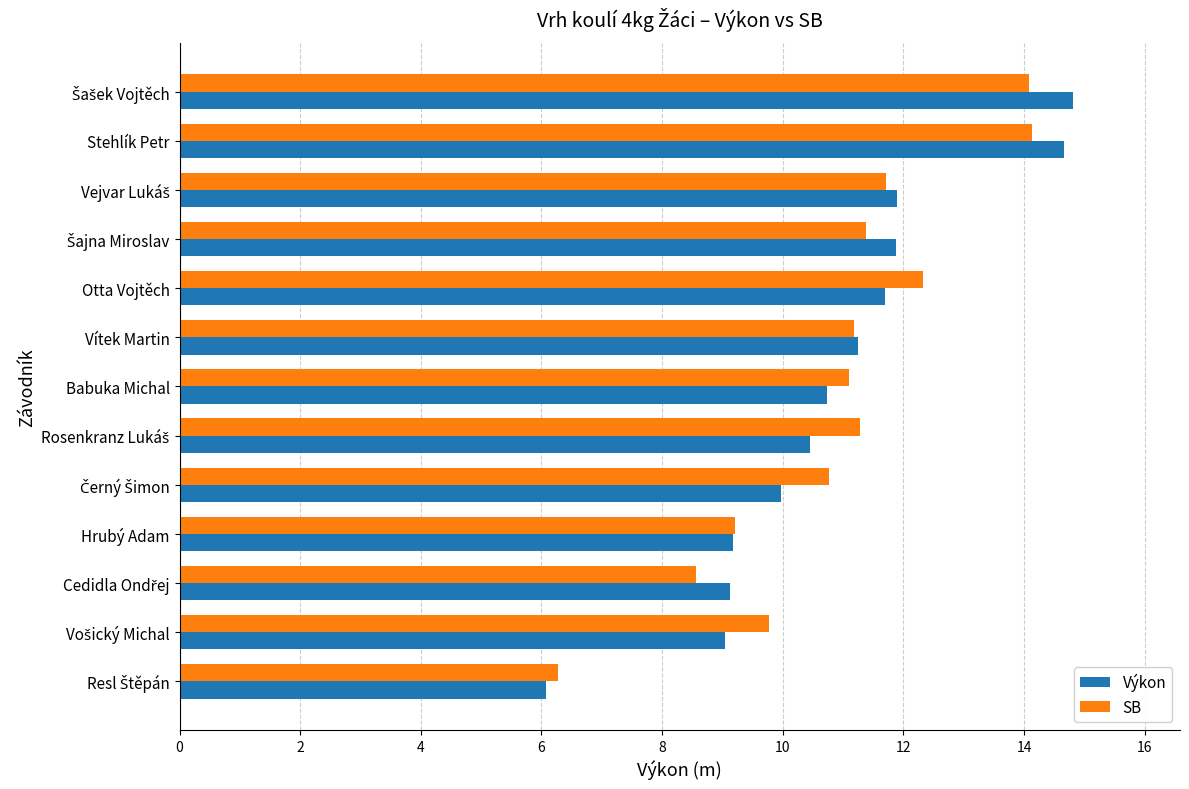

Rank the series by their maximum value, from lowest to highest.

SB, Výkon